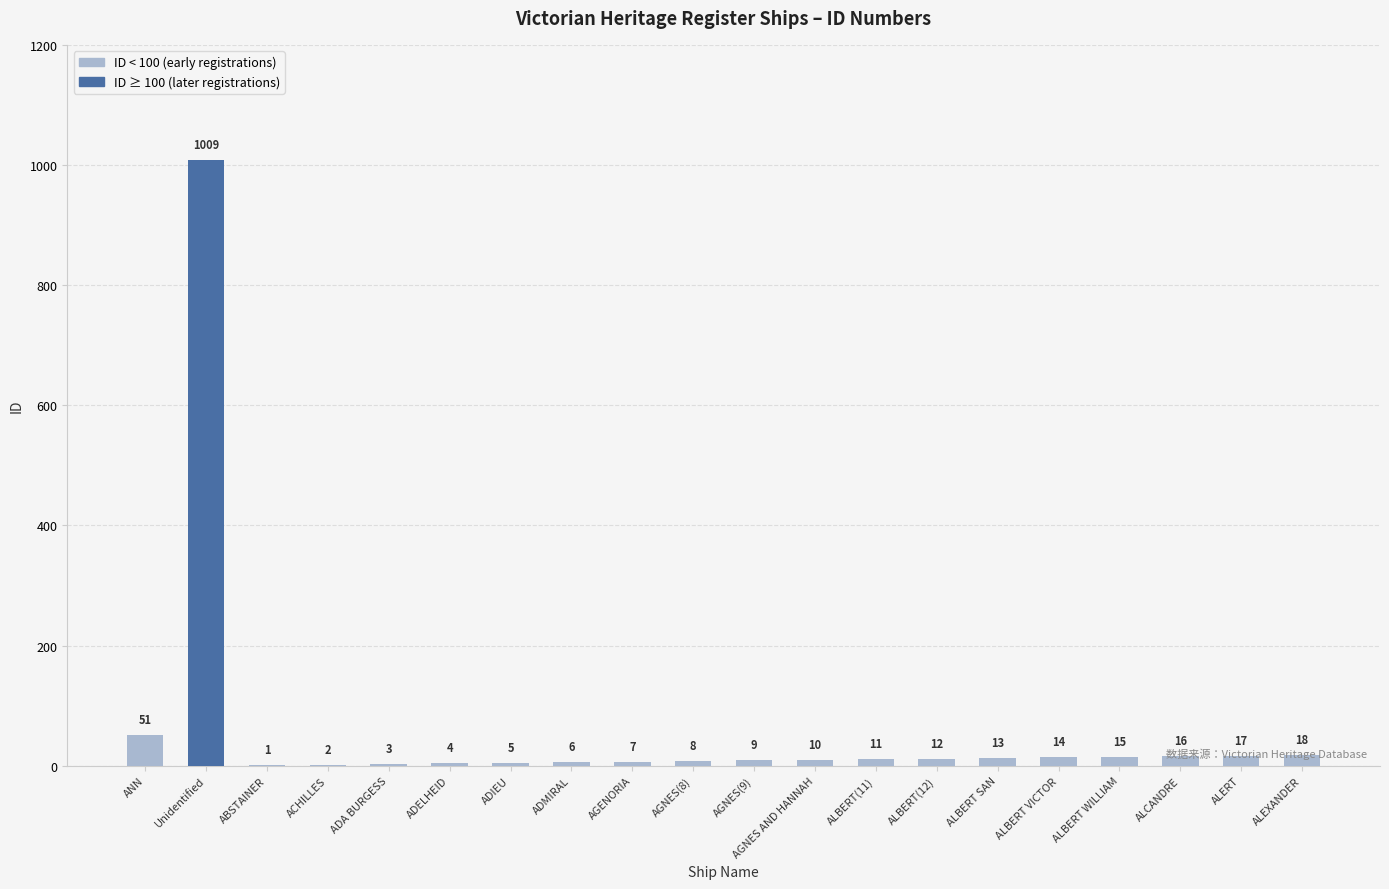

What is the maximum value shown in the chart?

1009